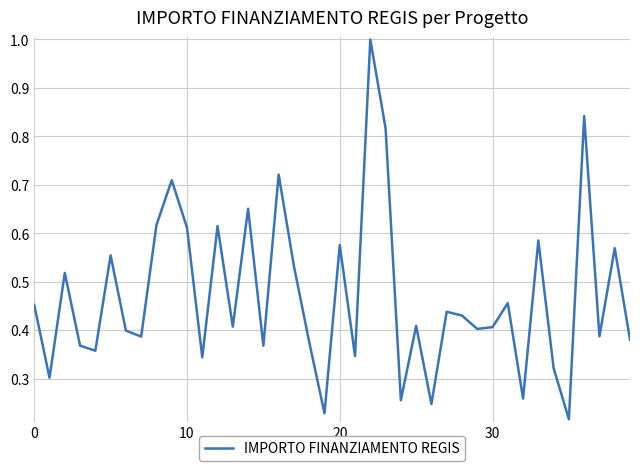

How many lines are shown in the chart?

1